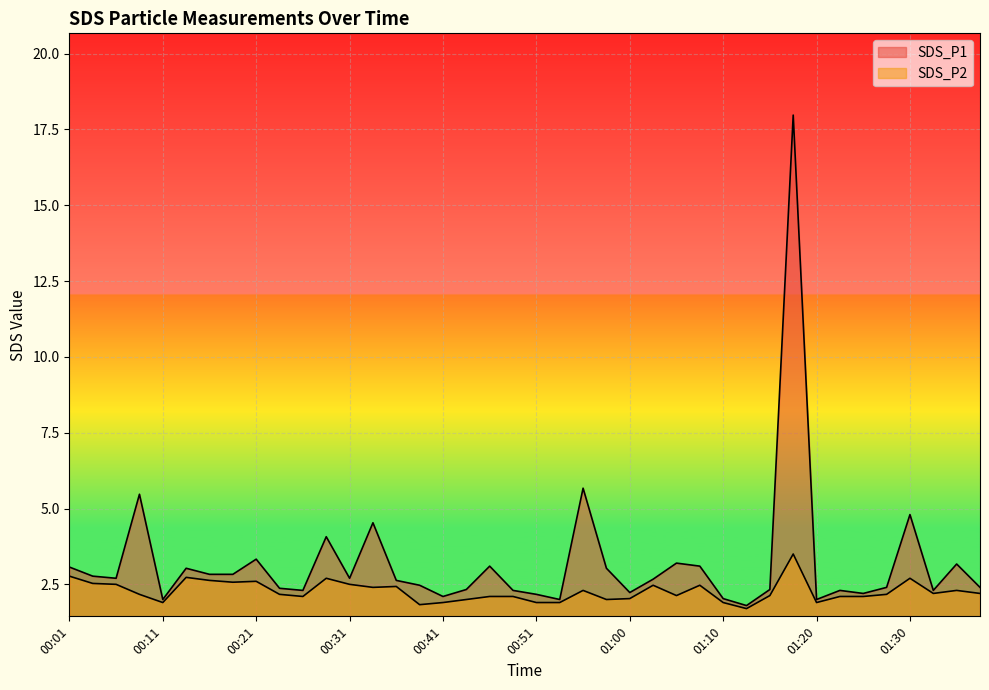

Reading left to right, transcribe all the data shown in this chart.

SDS_P1: 3.1	2.8	2.7	5.5	2.0	3.0	2.8	2.8	3.3	2.4	2.3	4.1	2.7	4.5	2.6	2.5	2.1	2.3	3.1	2.3	2.2	2.0	5.7	3.0	2.2	2.7	3.2	3.1	2.0	1.8	2.3	18.0	2.0	2.3	2.2	2.4	4.8	2.3	3.2	2.4
SDS_P2: 2.8	2.5	2.5	2.2	1.9	2.7	2.6	2.6	2.6	2.2	2.1	2.7	2.5	2.4	2.4	1.8	1.9	2.0	2.1	2.1	1.9	1.9	2.3	2.0	2.0	2.5	2.1	2.5	1.9	1.7	2.1	3.5	1.9	2.1	2.1	2.2	2.7	2.2	2.3	2.2